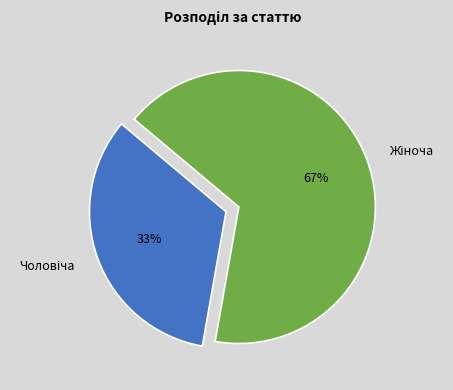

Is there a majority slice in this chart?

Yes